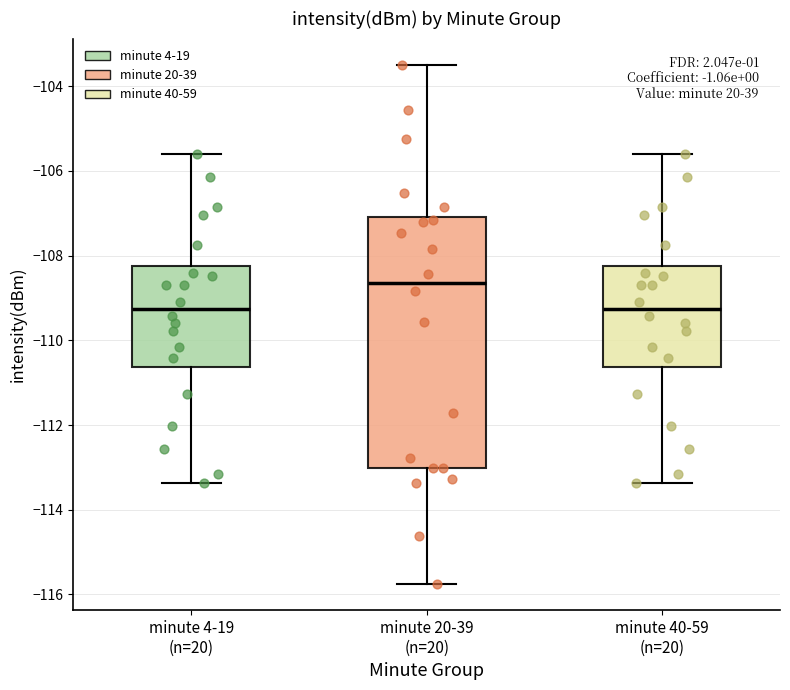

Which box is the tallest, from its lower edge to its upper edge?

minute 20-39 (n=20)